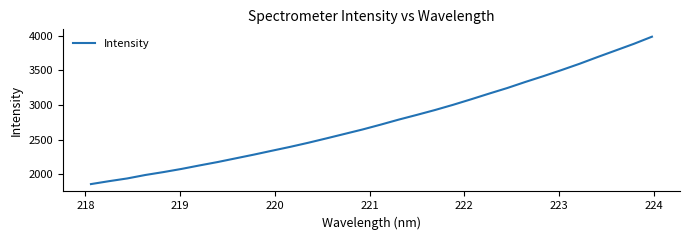

What is the difference between the maximum and minimum values?

2125.9